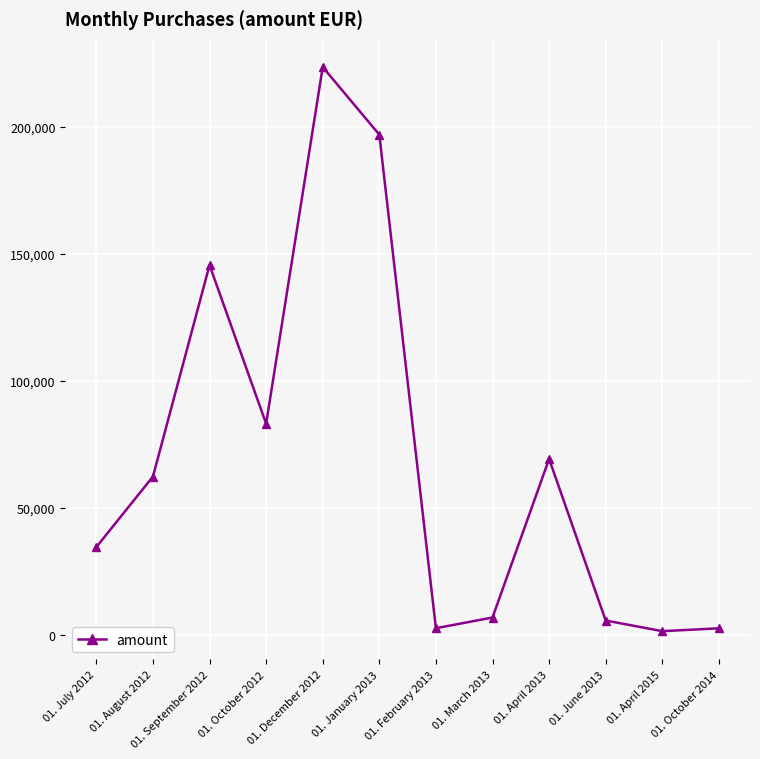

How many categories are shown in the chart?

12